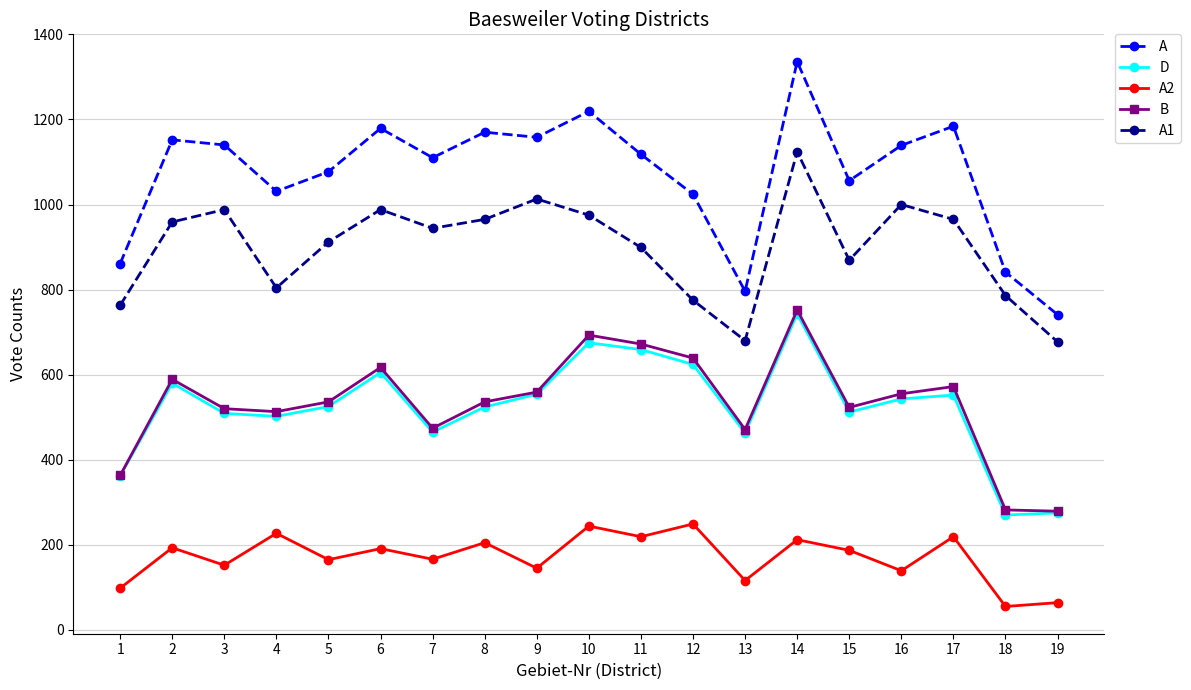

The value of A2 at 19 is 64. True or false?

True